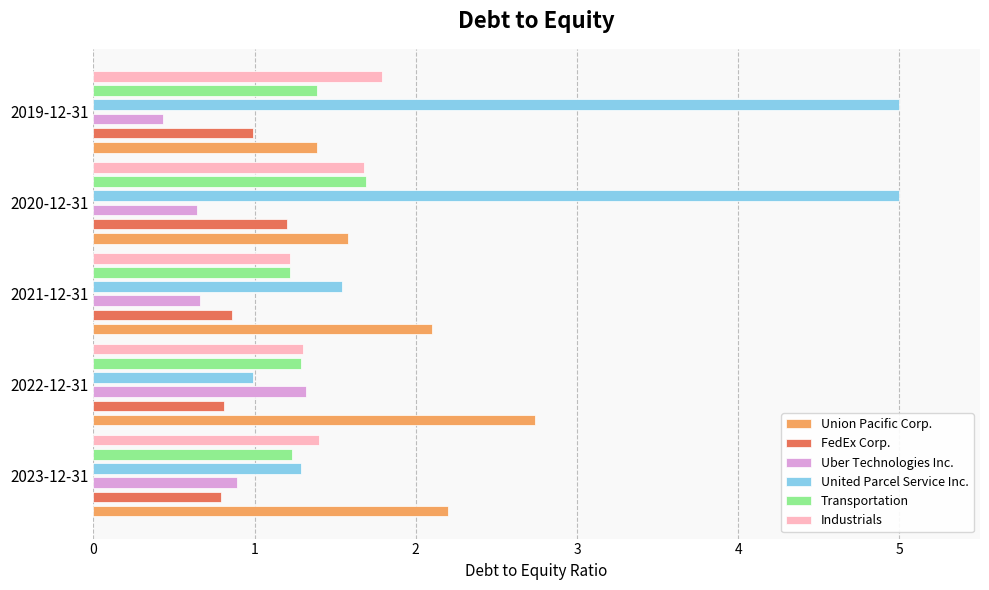

What is the lowest value of the FedEx Corp. series?

0.8